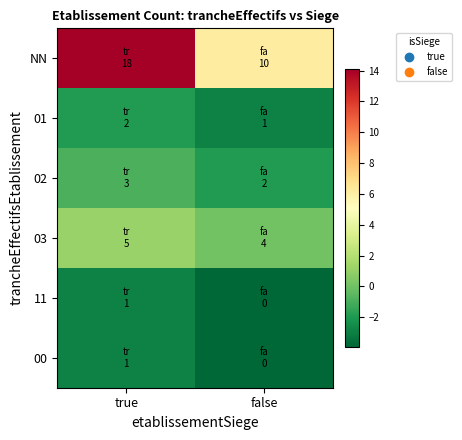

What is the minimum value shown in the chart?

-3.9